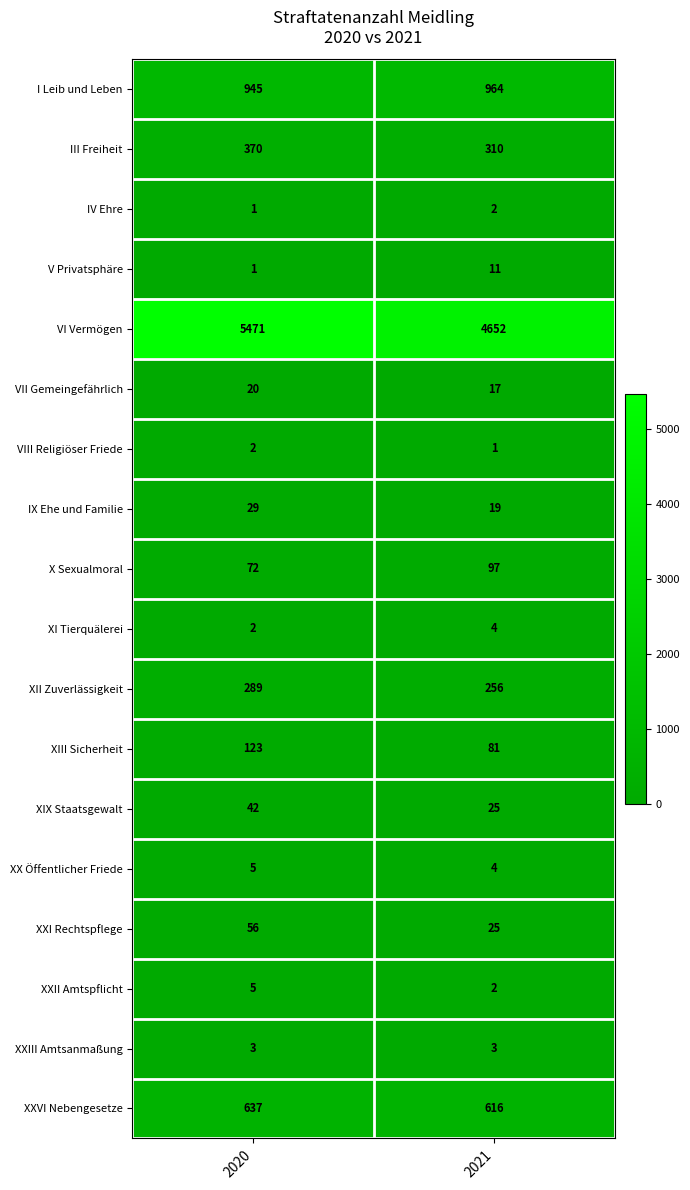

How many data points in XIII Sicherheit are less than 123?

1